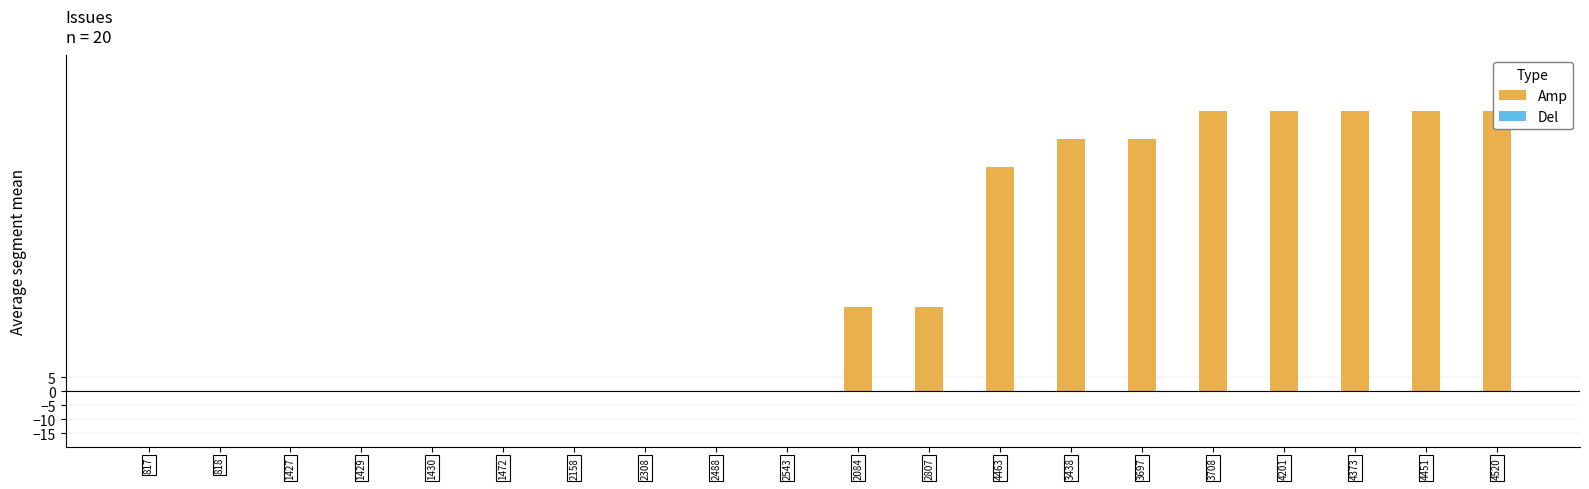

Reading left to right, list all the values displayed in this chart.

Amp: 0	0	0	0	0	0	0	0	0	0	30	30	80	90	90	100	100	100	100	100
Del: 0	0	0	0	0	0	0	0	0	0	0	0	0	0	0	0	0	0	0	0